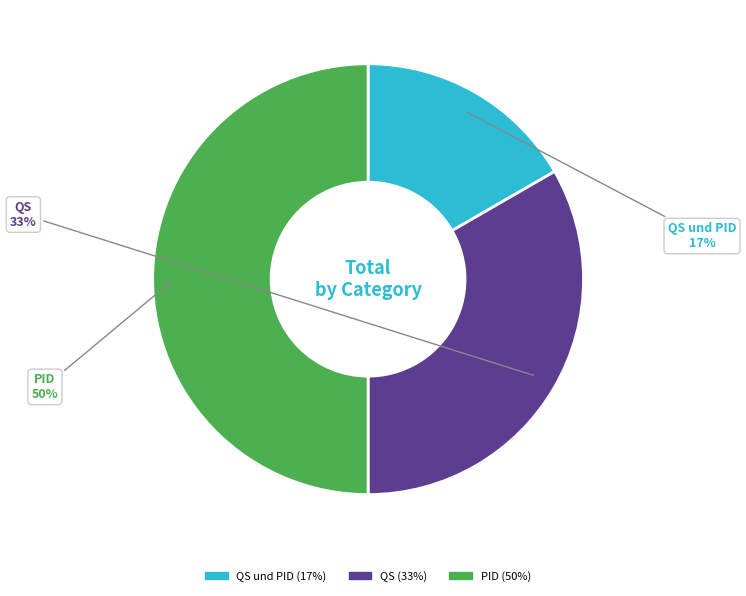

To the nearest percent, what is the difference between the largest and smallest slice percentages?

33%